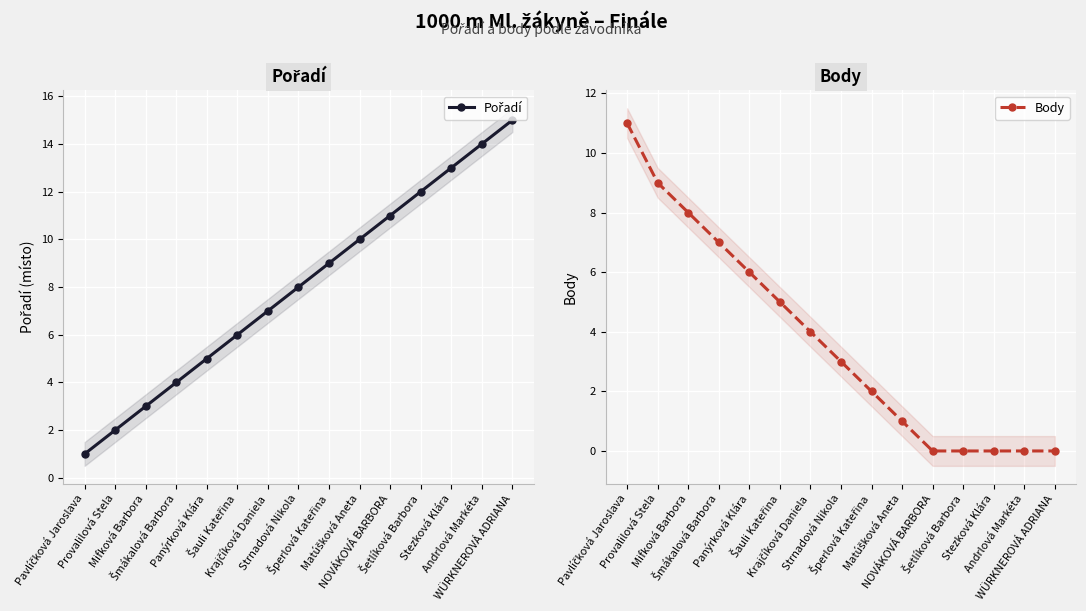

After their last crossing, which series has the higher values: Pořadí or Body?

Pořadí